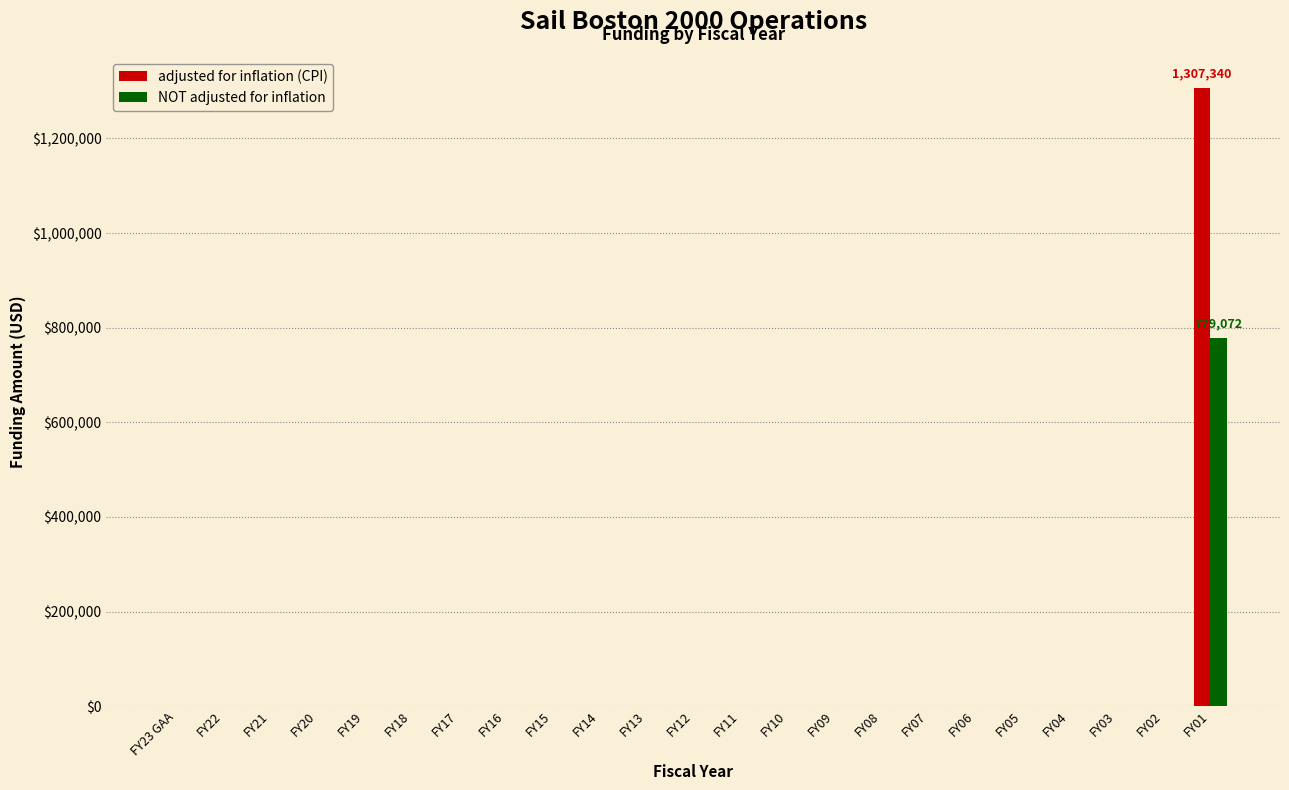

What is the maximum value shown in the chart?

1307340